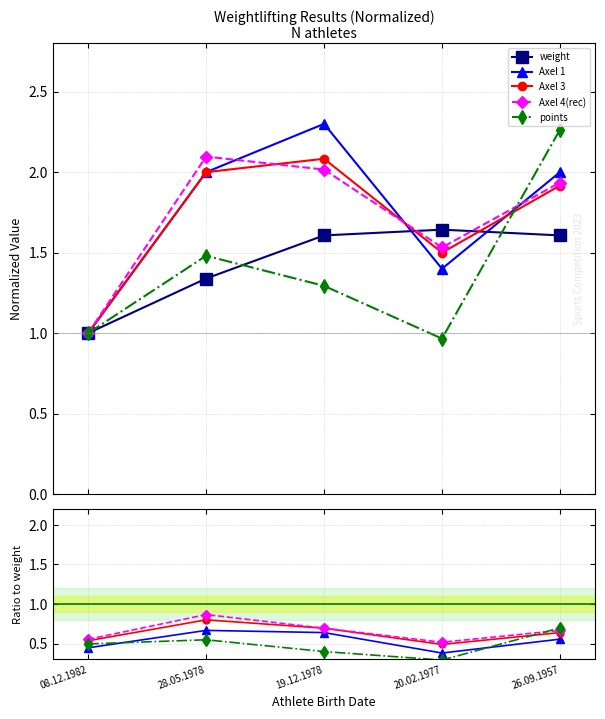

What is the value of the points point at the 5th from the left?

0.7